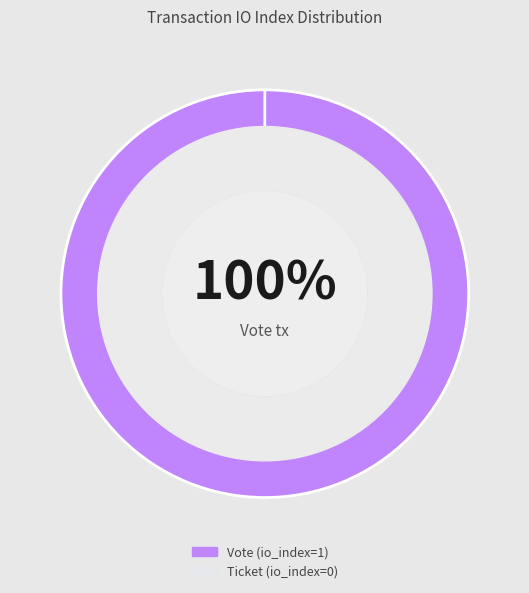

Rank the categories by value from lowest to highest.

Ticket (io_index=0), Vote (io_index=1)